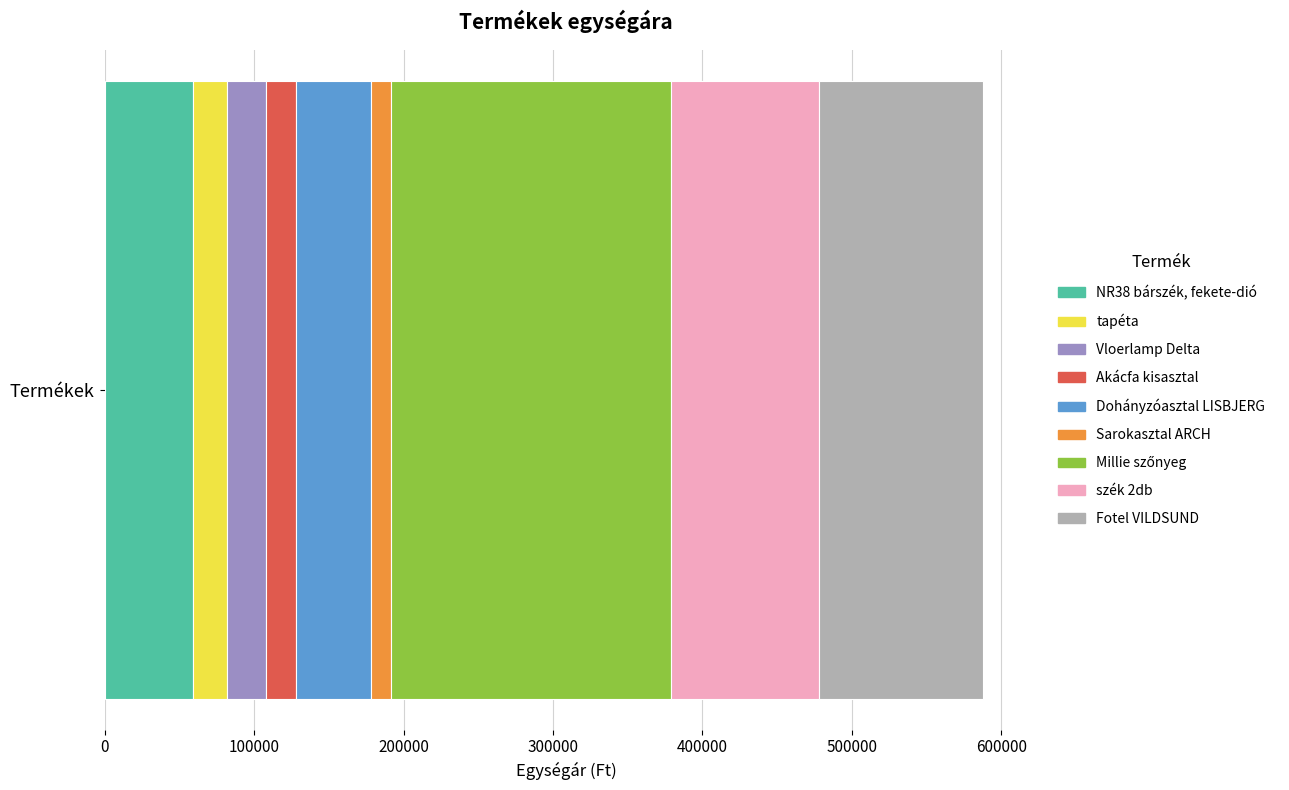

What is the highest value of the NR38 bárszék, fekete-dió series?

58900